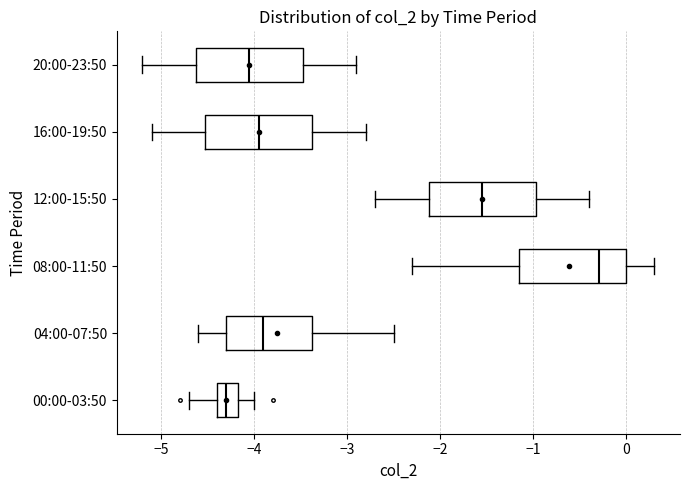

Reading bottom to top, transcribe this box plot: for each box, give where its median line is, the range the box spans, and where its two whiskers end, as read against the x-axis. The values are not printed on the chart, so give them approximately, as read against the axis.

00:00-03:50: median -4.3, box -4.4 to -4.2, whiskers -4.7 to -4.0
04:00-07:50: median -3.9, box -4.3 to -3.4, whiskers -4.6 to -2.5
08:00-11:50: median -0.3, box -1.1 to 0.0, whiskers -2.3 to 0.3
12:00-15:50: median -1.5, box -2.1 to -1.0, whiskers -2.7 to -0.4
16:00-19:50: median -3.9, box -4.5 to -3.4, whiskers -5.1 to -2.8
20:00-23:50: median -4.0, box -4.6 to -3.5, whiskers -5.2 to -2.9